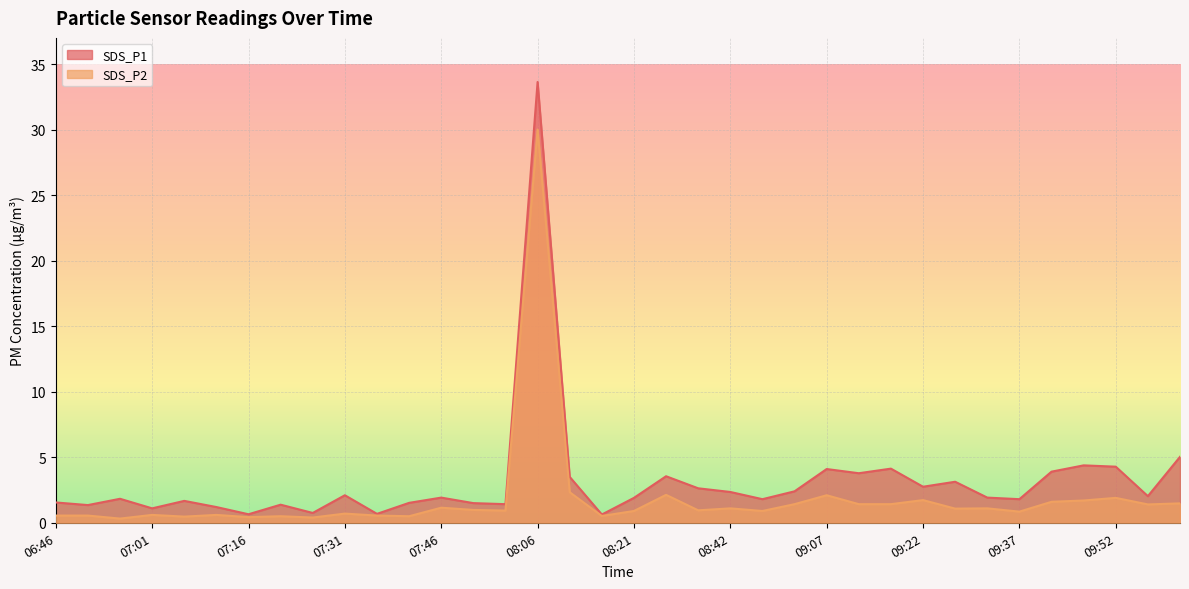

Reading left to right, transcribe all the data shown in this chart.

SDS_P1: 06:46=1.6	06:51=1.4	06:56=1.8	07:01=1.1	07:06=1.7	07:11=1.2	07:16=0.7	07:21=1.4	07:26=0.8	07:31=2.1	07:36=0.7	07:41=1.5	07:46=1.9	07:51=1.5	08:01=1.4	08:06=33.6	08:11=3.5	08:16=0.6	08:21=1.9	08:32=3.5	08:37=2.6	08:42=2.4	08:47=1.8	08:57=2.4	09:07=4.1	09:12=3.8	09:17=4.1	09:22=2.8	09:27=3.1	09:32=1.9	09:37=1.8	09:42=3.9	09:47=4.4	09:52=4.3	09:57=2.0	10:02=5.0
SDS_P2: 06:46=0.6	06:51=0.6	06:56=0.3	07:01=0.6	07:06=0.5	07:11=0.6	07:16=0.4	07:21=0.5	07:26=0.4	07:31=0.7	07:36=0.6	07:41=0.5	07:46=1.1	07:51=1.0	08:01=0.9	08:06=30.0	08:11=2.3	08:16=0.5	08:21=0.9	08:32=2.1	08:37=0.9	08:42=1.1	08:47=0.9	08:57=1.4	09:07=2.1	09:12=1.4	09:17=1.4	09:22=1.7	09:27=1.1	09:32=1.1	09:37=0.8	09:42=1.6	09:47=1.7	09:52=1.9	09:57=1.4	10:02=1.5